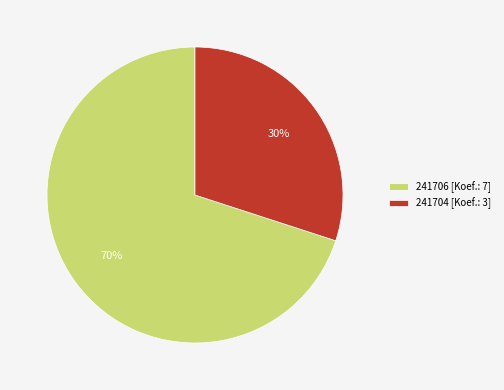

Combined, do 241704 [Koef.: 3] and 241706 [Koef.: 7] account for over 50%?

Yes